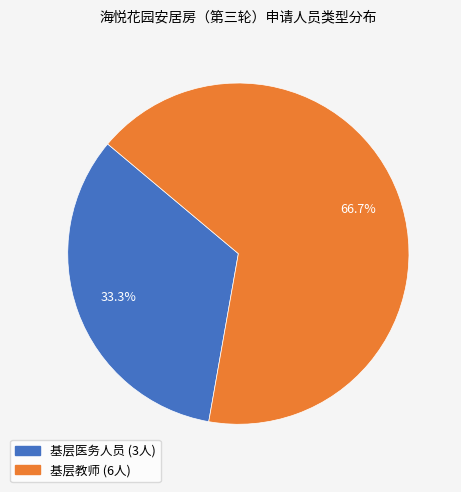

Does 基层医务人员 represent more than half of the total?

No